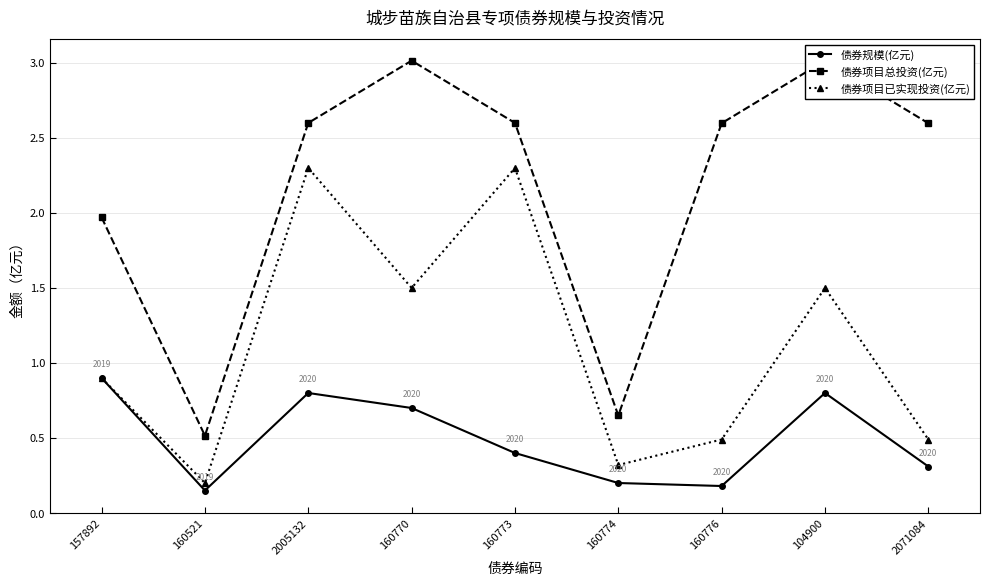

What is the difference between the maximum and minimum values in the 债券规模(亿元) series?

0.8